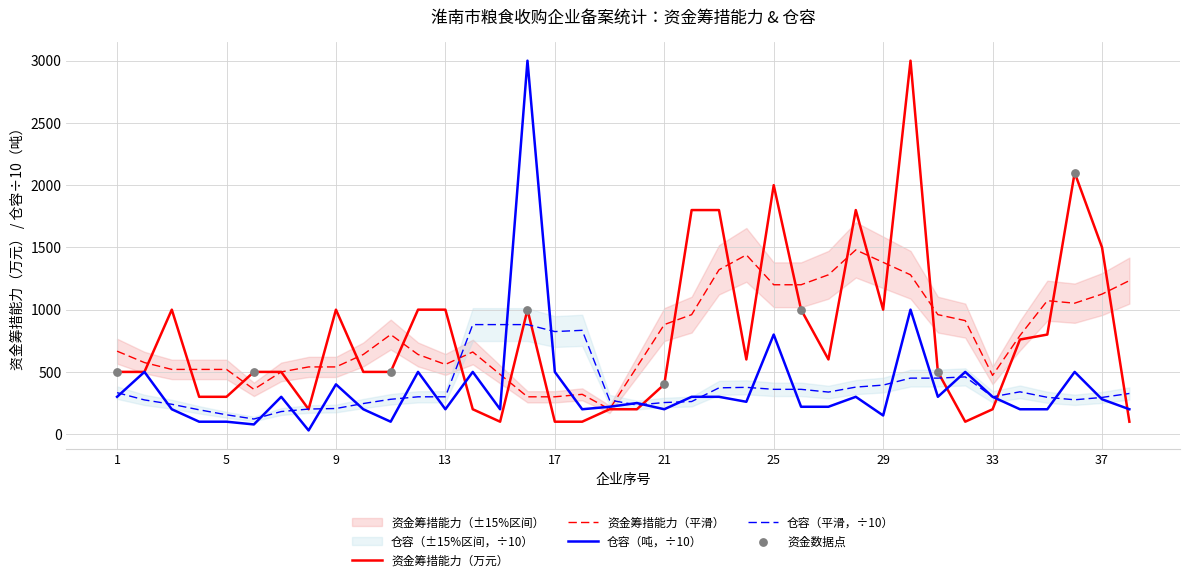

Which series has the largest Y range (max minus min)?

拥有或租借仓容（吨）